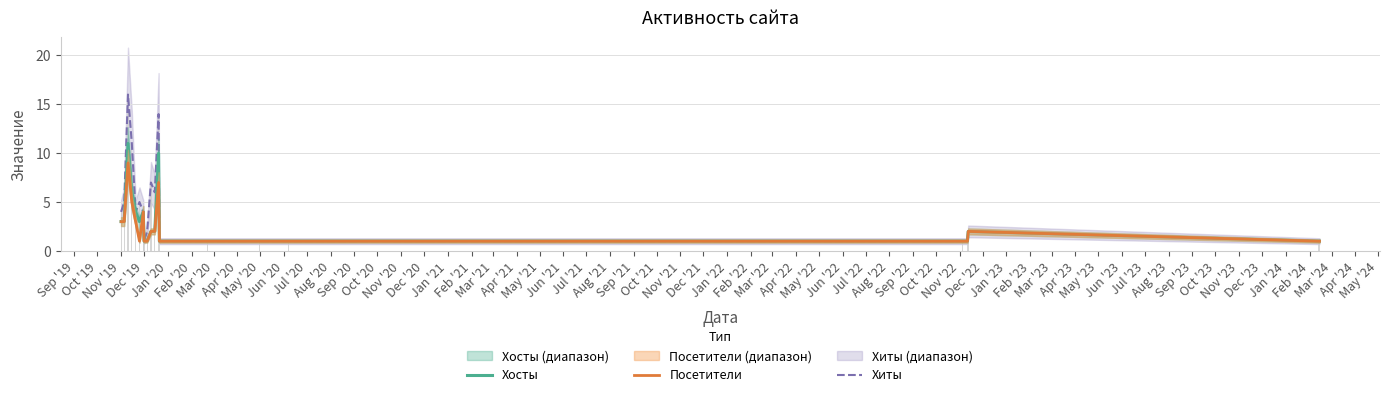

List the series in order of their overall mean, lowest first.

Посетители, Хосты, Хиты